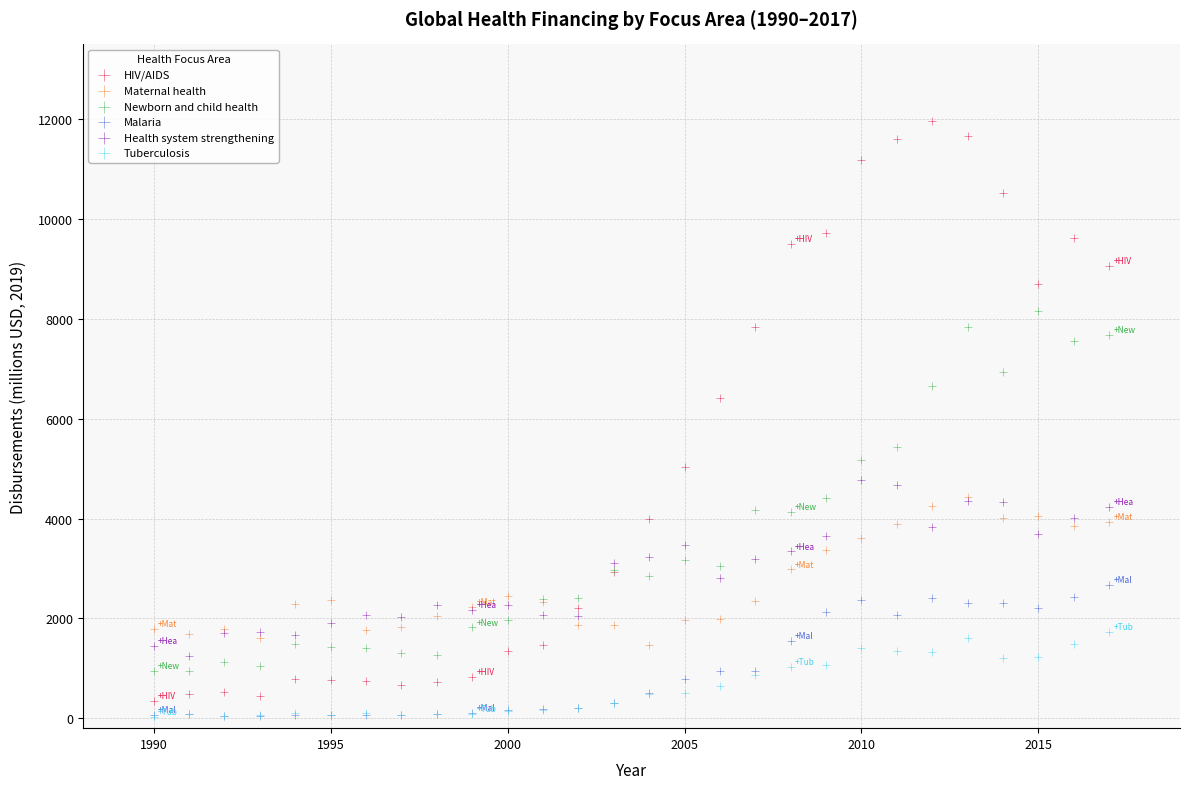

Which series contains the highest Y value?

HIV/AIDS